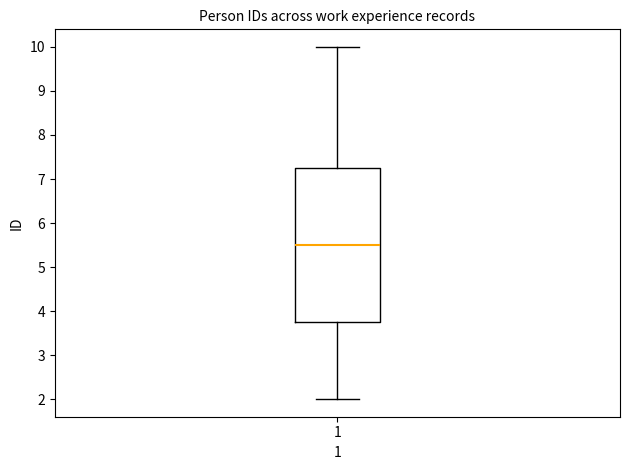

Read this box plot against the y-axis: the position of the median line, the range covered by the box, and the ends of both whiskers. The values are not printed on the chart, so give them approximately, as read against the axis.

median 5.5, box 3.8 to 7.3, whiskers 2.0 to 10.0